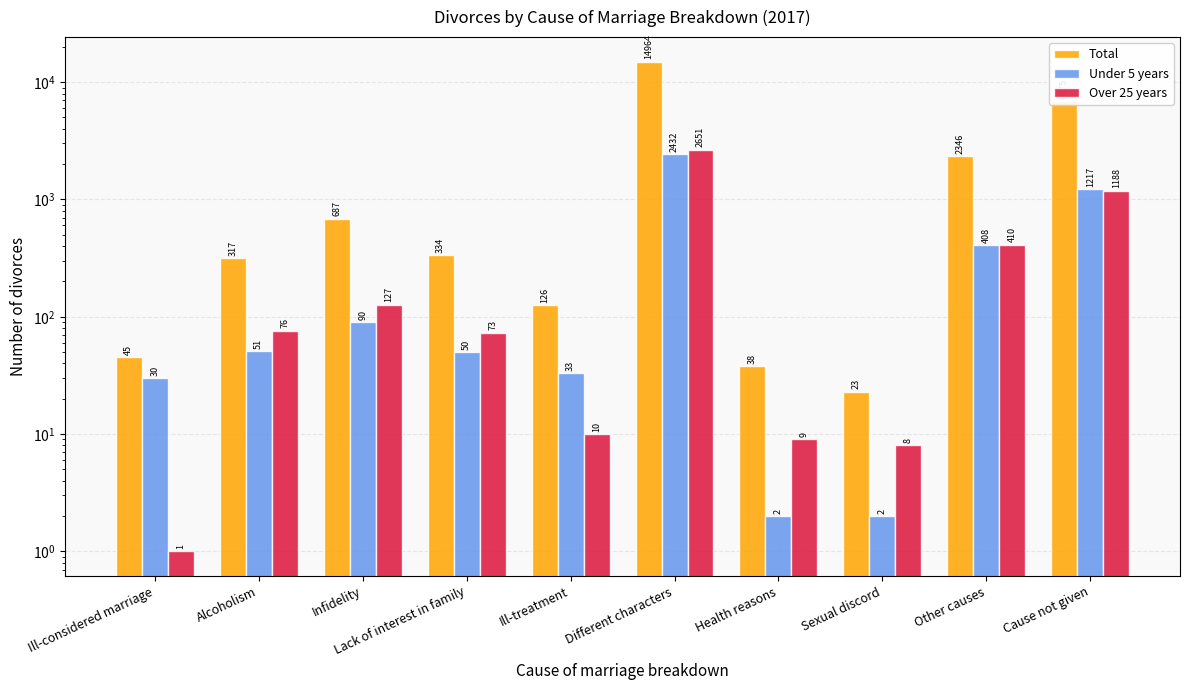

What position from the left is Sexual discord?

8